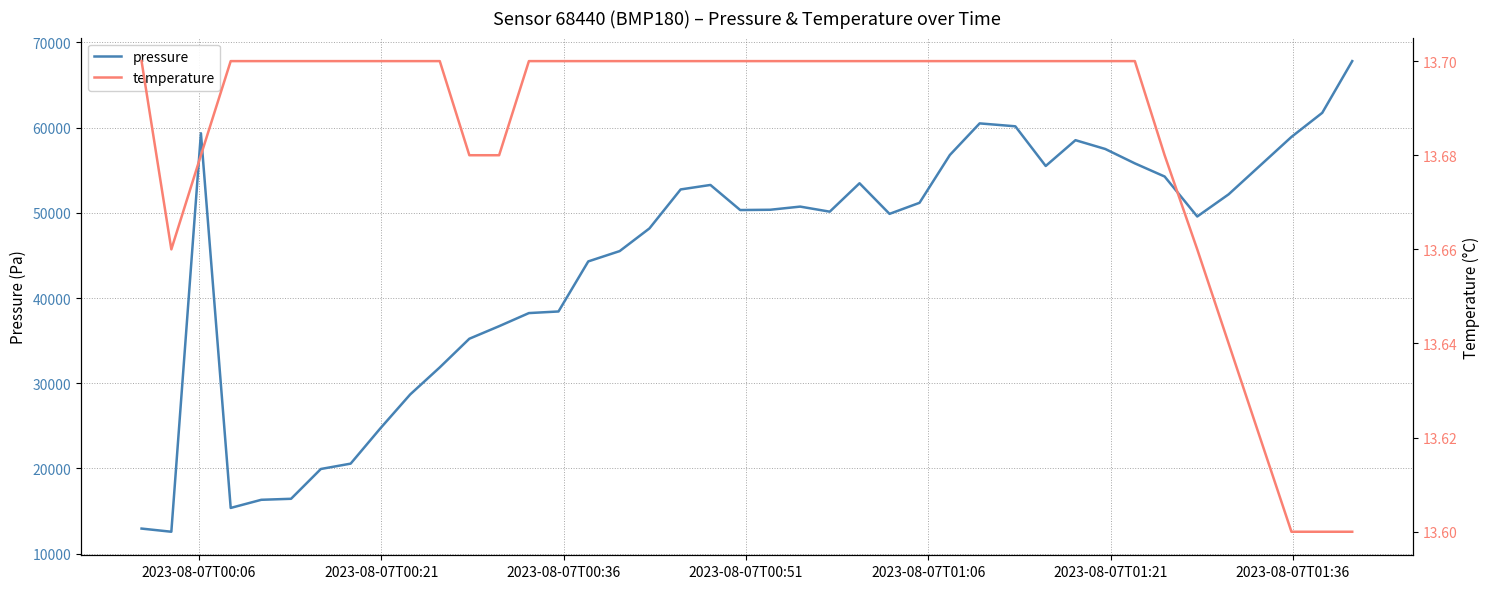

What is the highest value of the pressure series?

67797.0